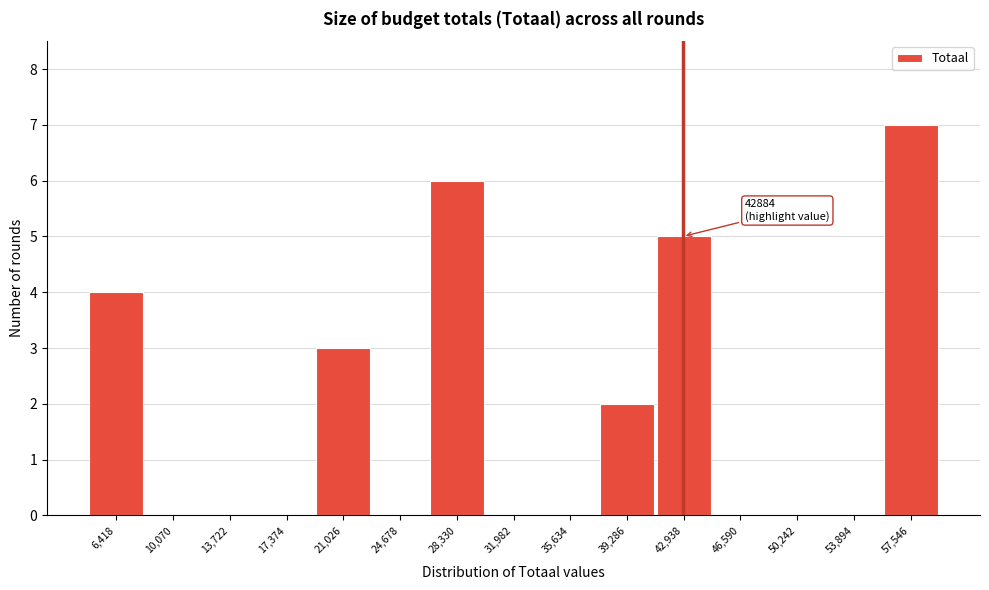

Over which range of the x-axis is the bar tallest?

55500 to 59500